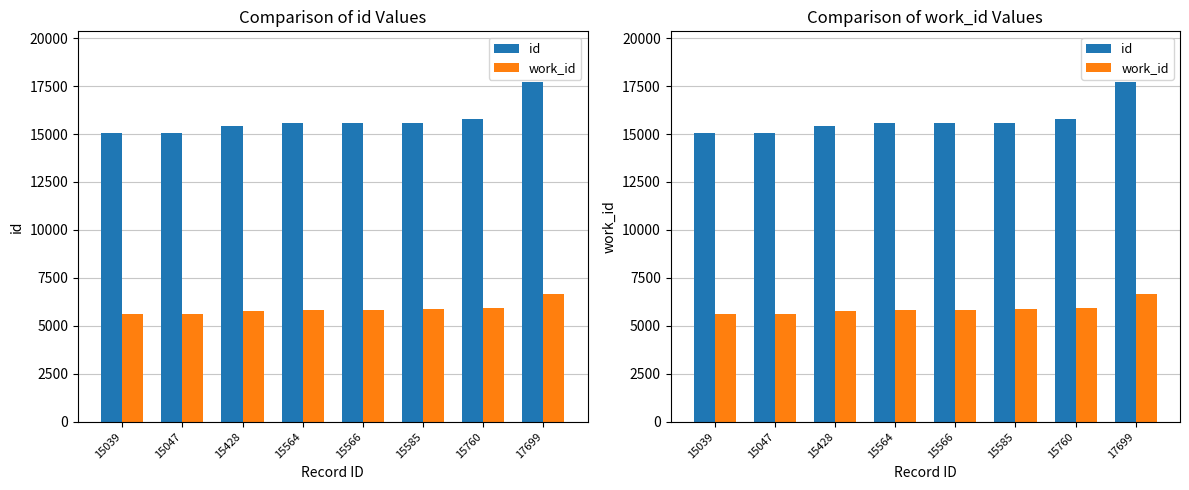

Reading right to left, transcribe all the data shown in this chart.

id: 17699	15760	15585	15566	15564	15428	15047	15039
work_id: 6675	5930	5853	5826	5826	5782	5623	5619